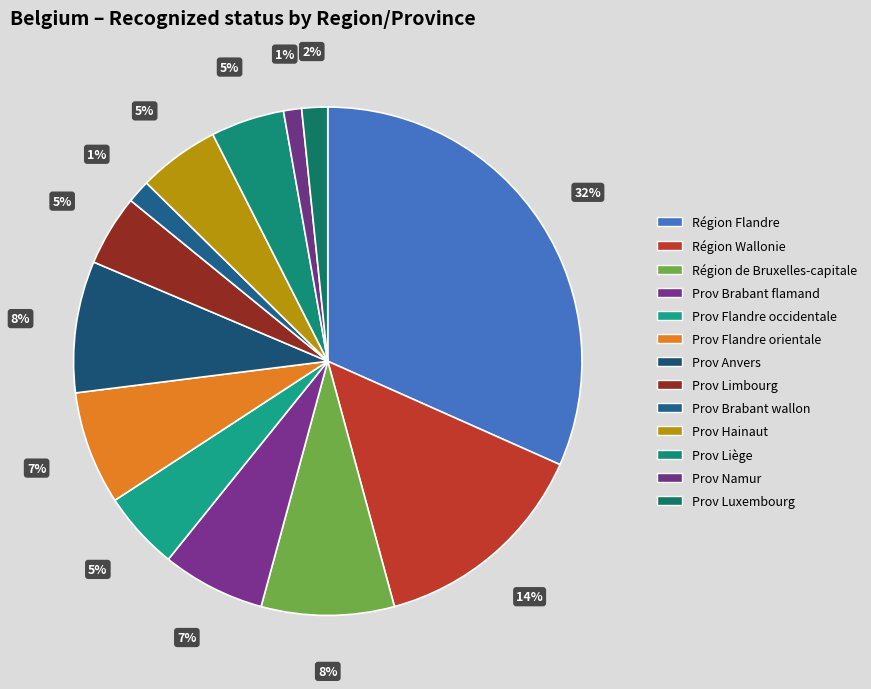

Is the sum of Prov Flandre orientale and Région Wallonie greater than half?

No